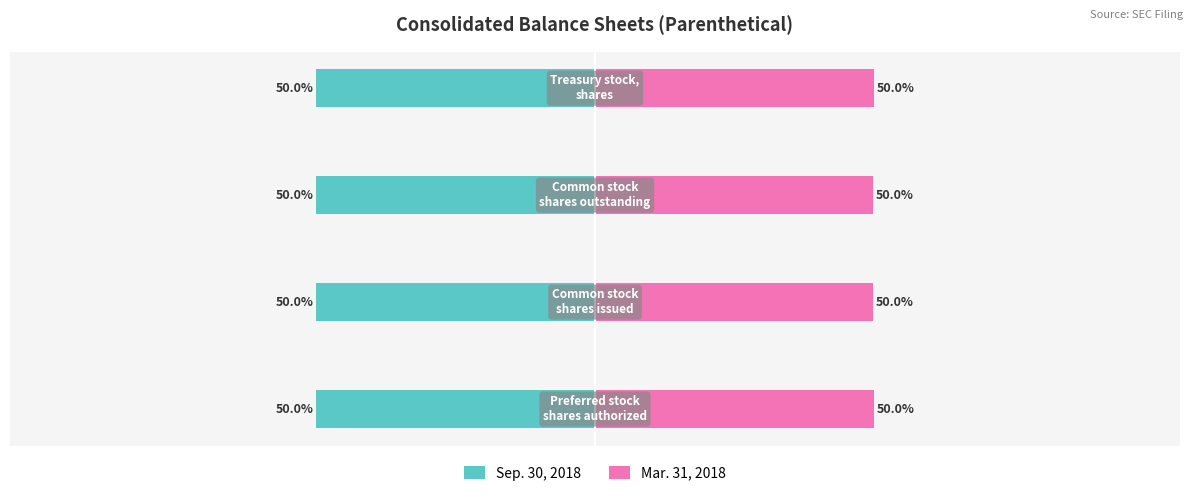

Are the bars horizontal?

Yes